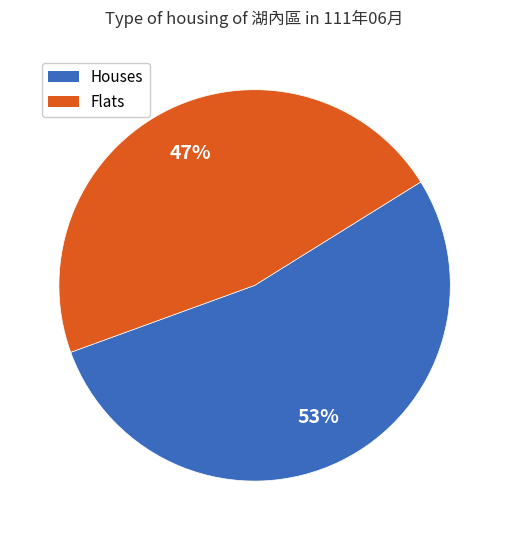

To the nearest percent, what is the average slice percentage?

50%